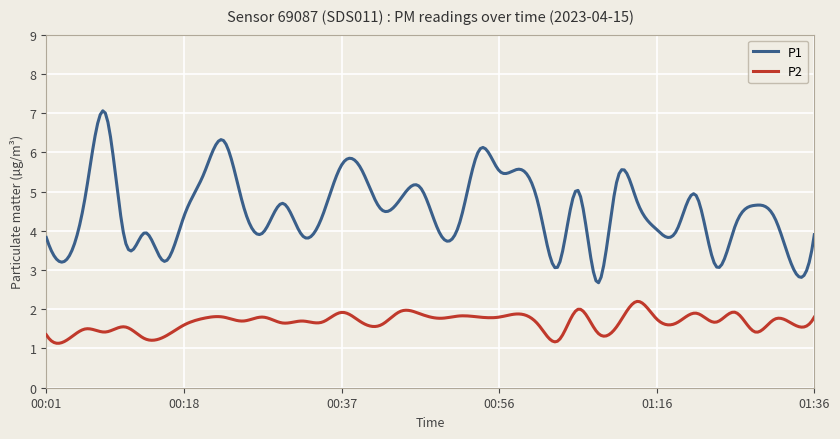

What is the smallest value displayed?

1.1